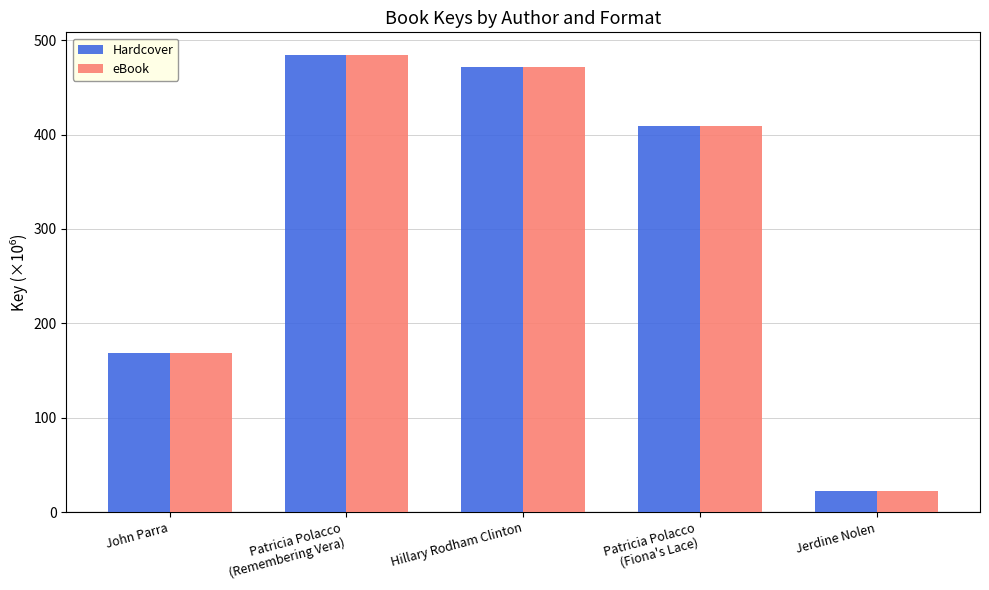

At how many categories does at least one series exceed 369?

3